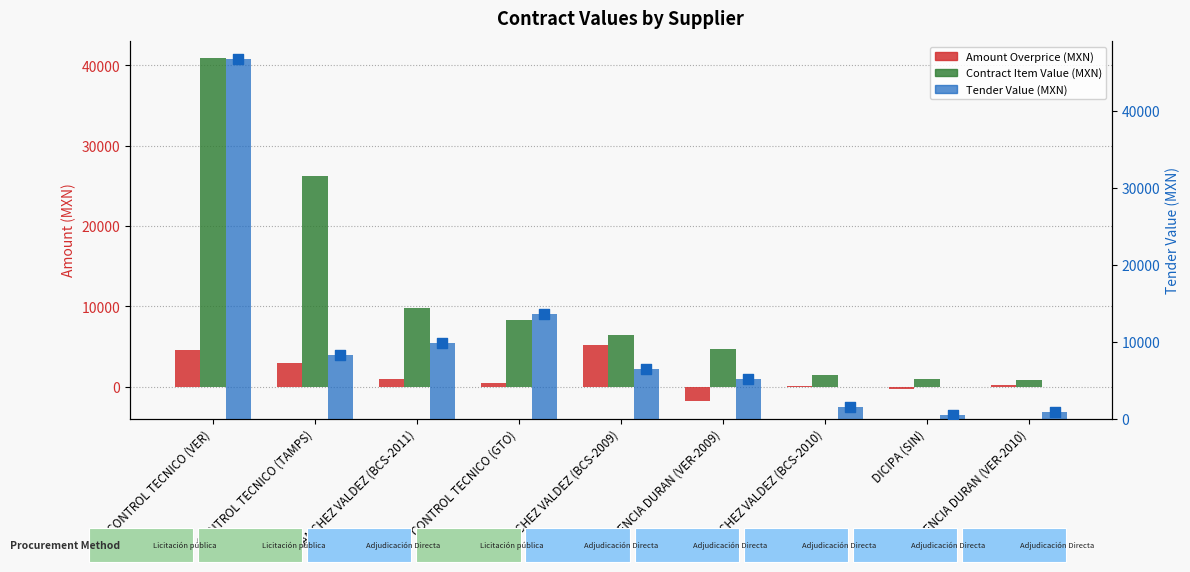

Which series reaches the maximum Y coordinate?

tender.value.amount